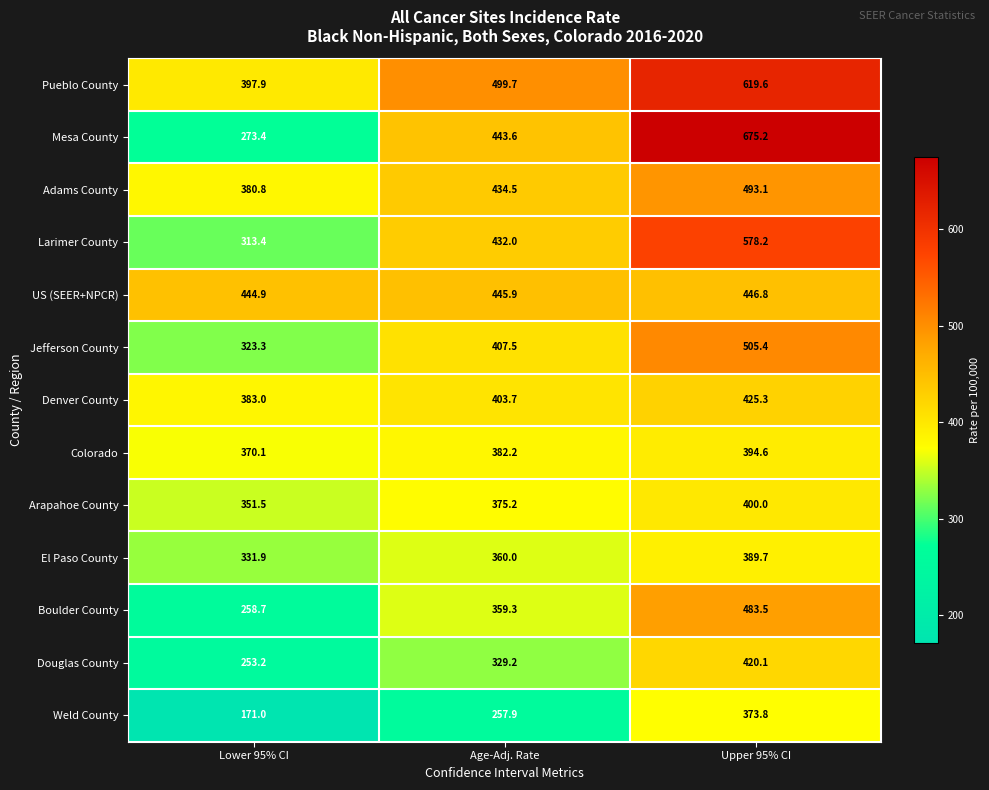

What value does the US (SEER+NPCR) series have at Age-Adj. Rate?

445.9